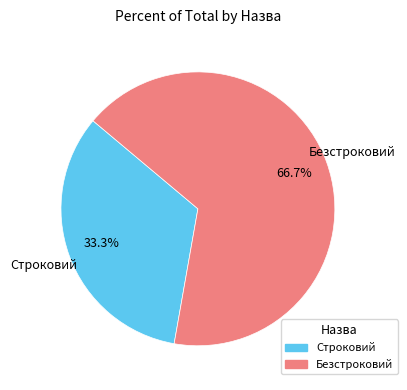

Between Строковий and Безстроковий, which is larger?

Безстроковий